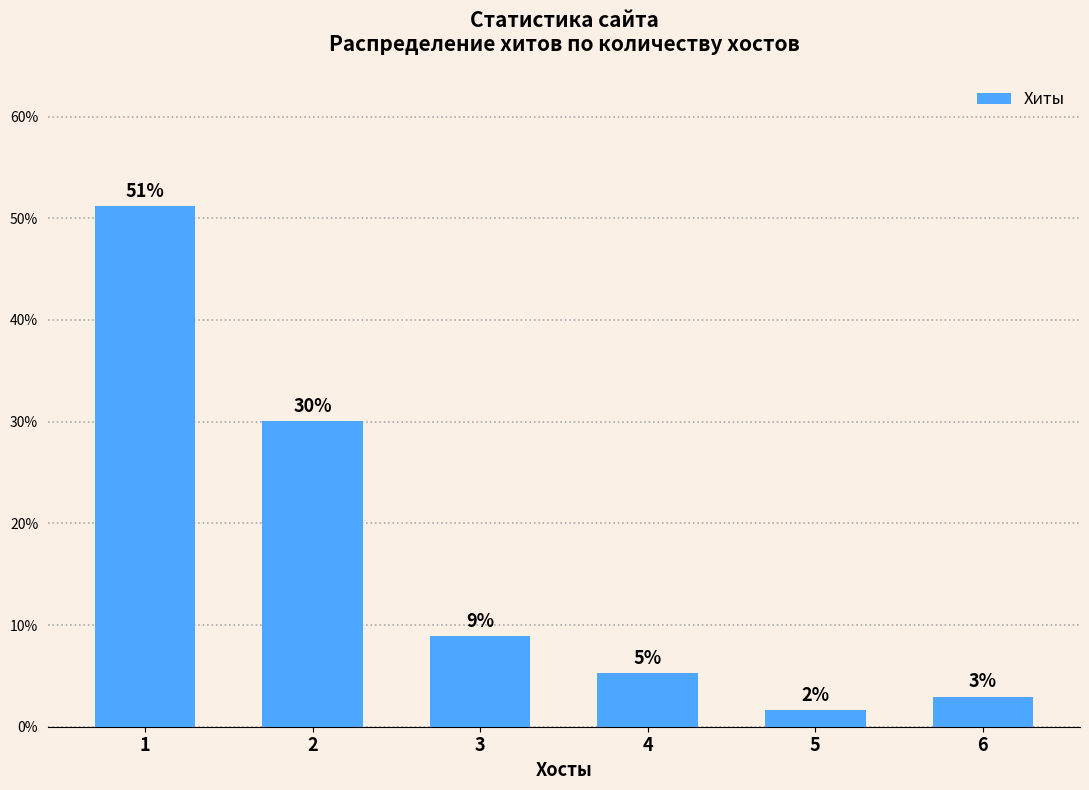

Between 6 and 5, which is larger?

6